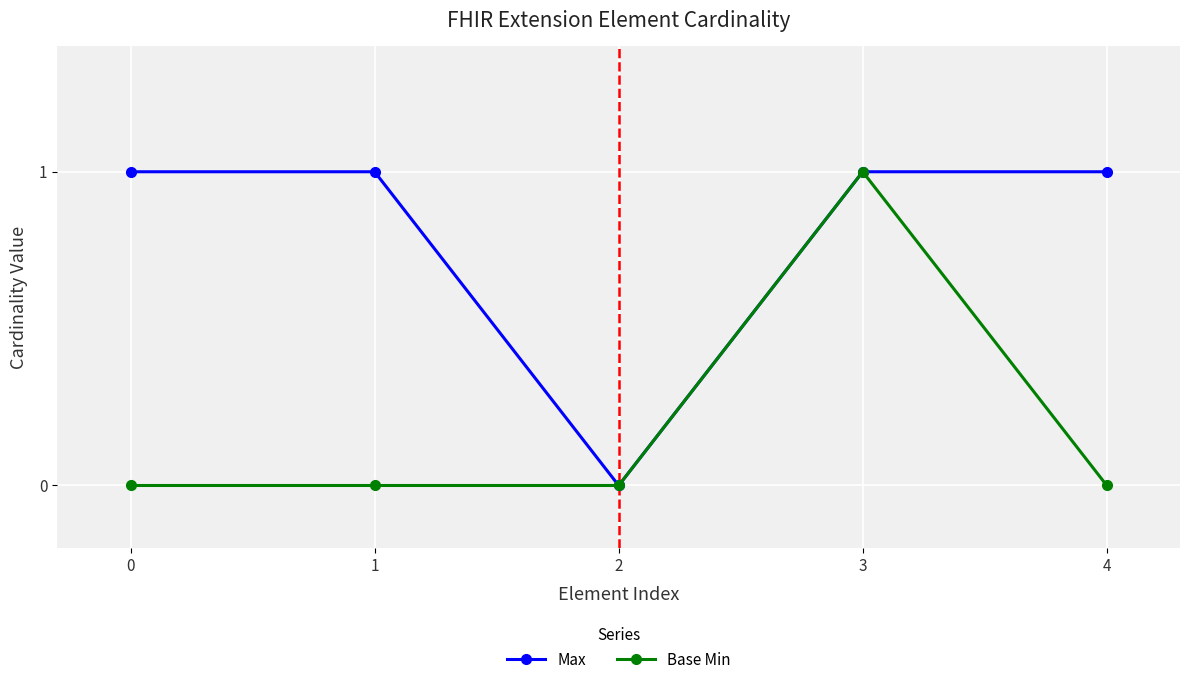

What is the difference between the maximum and minimum values in the Max series?

1